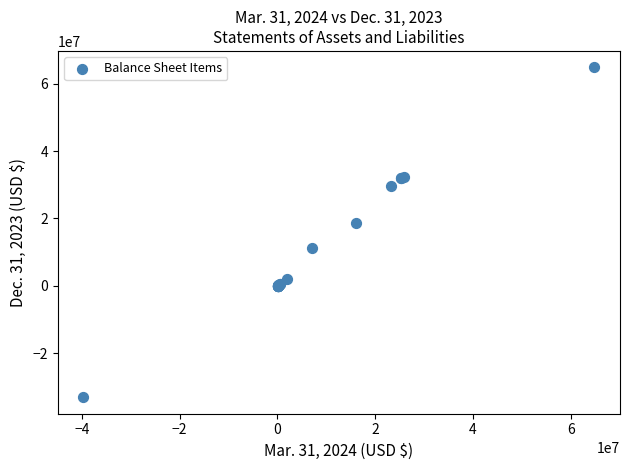

What Y value in the scatter plot is closest to 15892038?

18581422